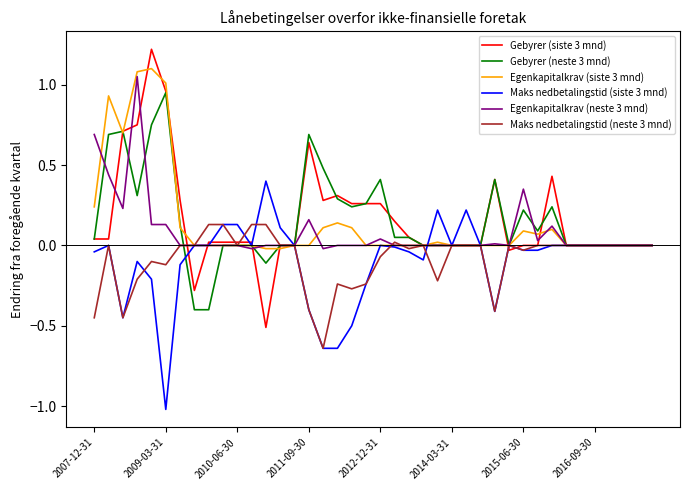

What is the highest value of the Gebyrer (siste 3 mnd) series?

1.2